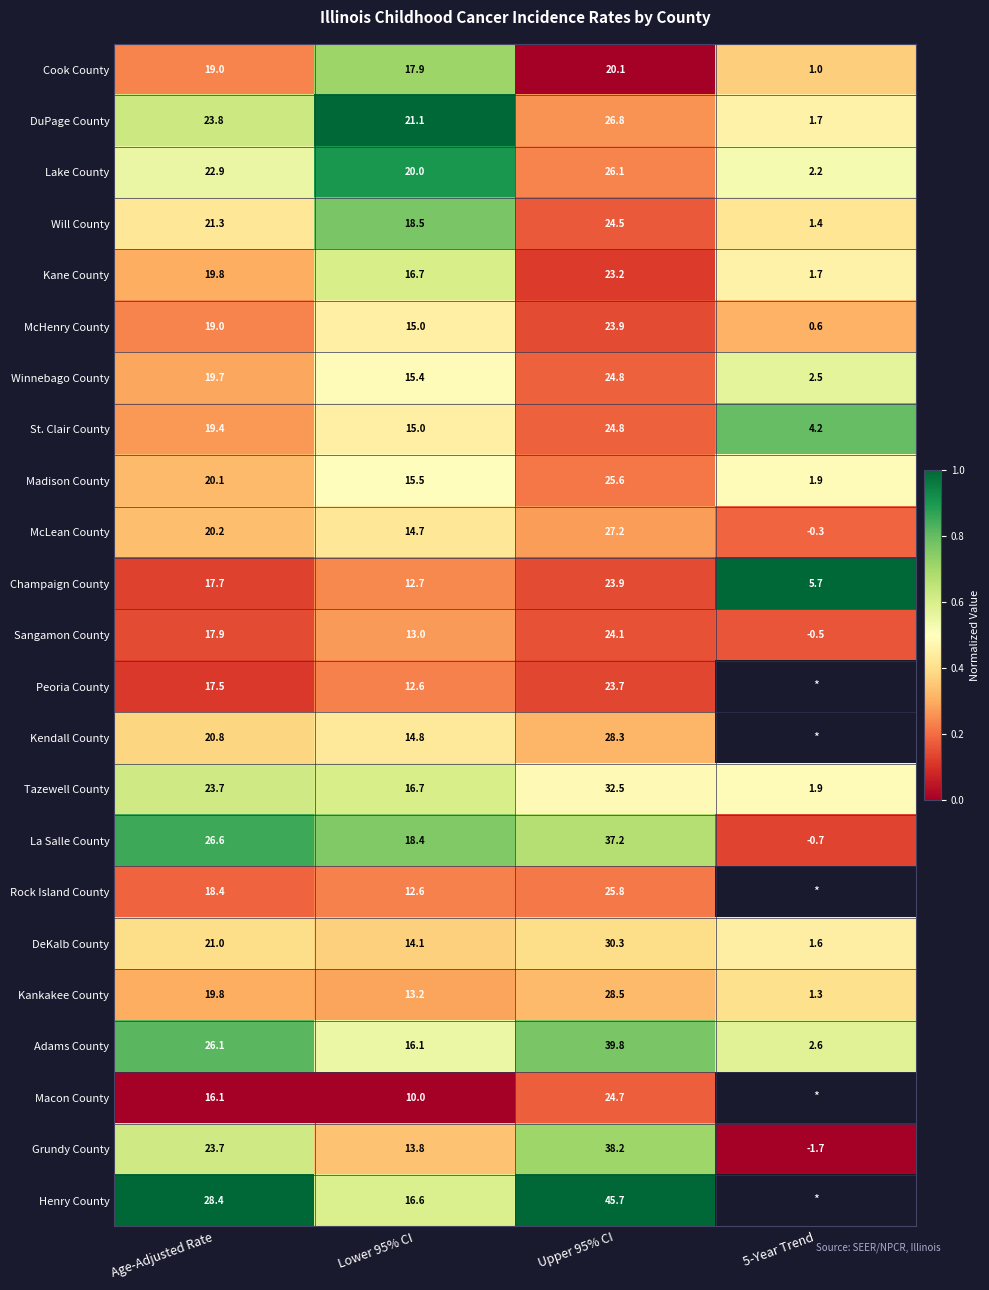

At which label does Champaign County first exceed 17?

Age-Adjusted Rate